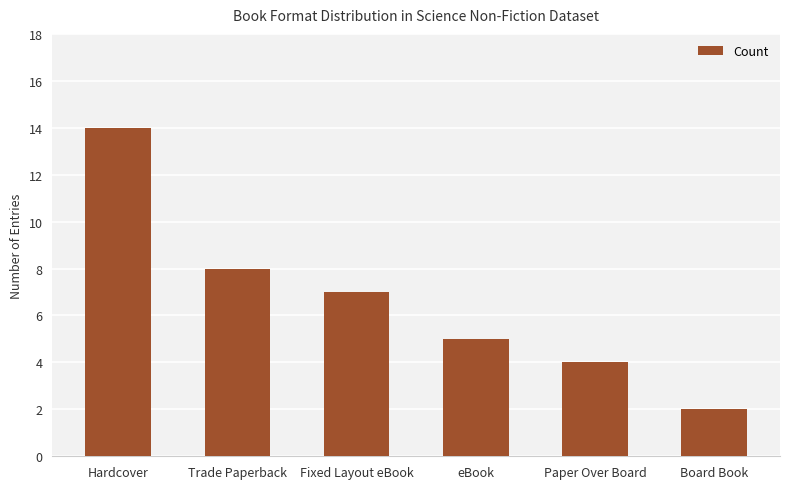

List the labels in order of value, smallest first.

Board Book, Paper Over Board, eBook, Fixed Layout eBook, Trade Paperback, Hardcover